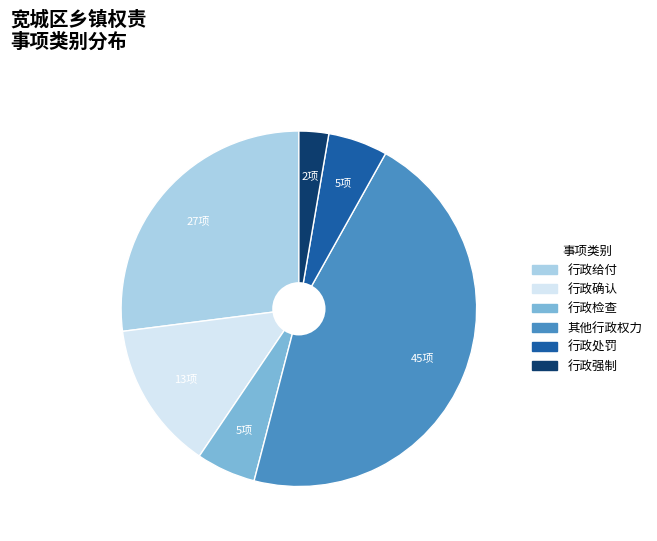

Does 其他行政权力 account for over 50% of the chart?

No